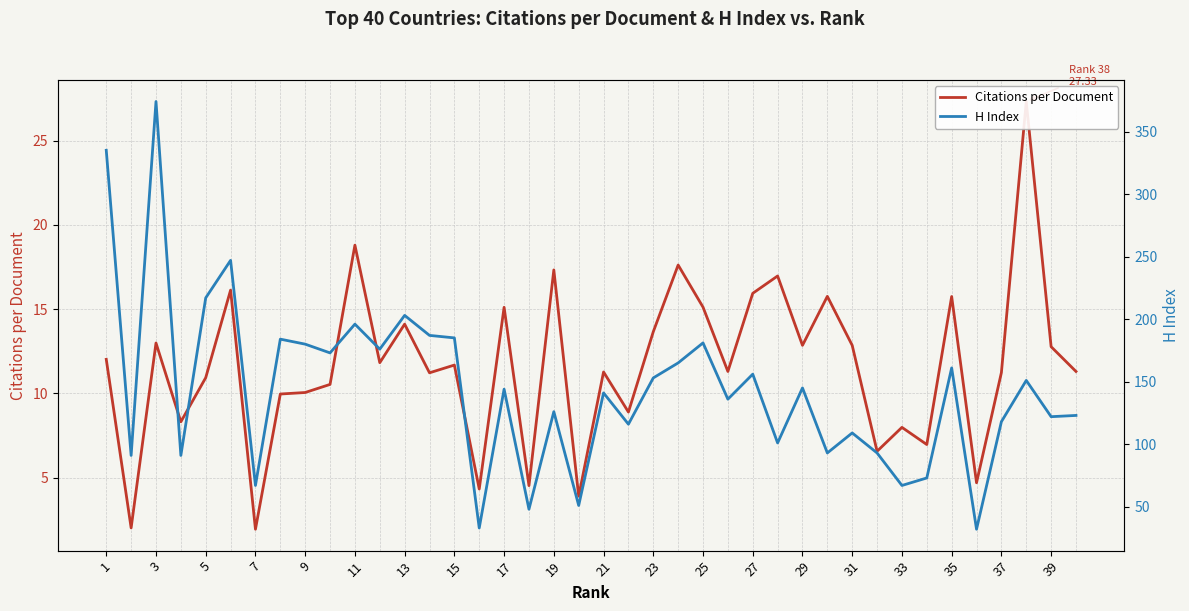

Where does the H Index series first go above 144?

1